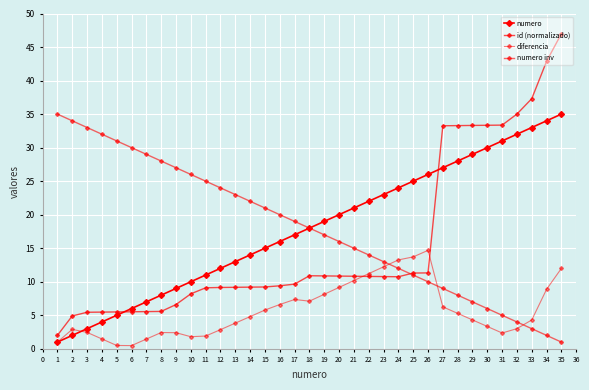

What is the total value across all series at 26?

62.0